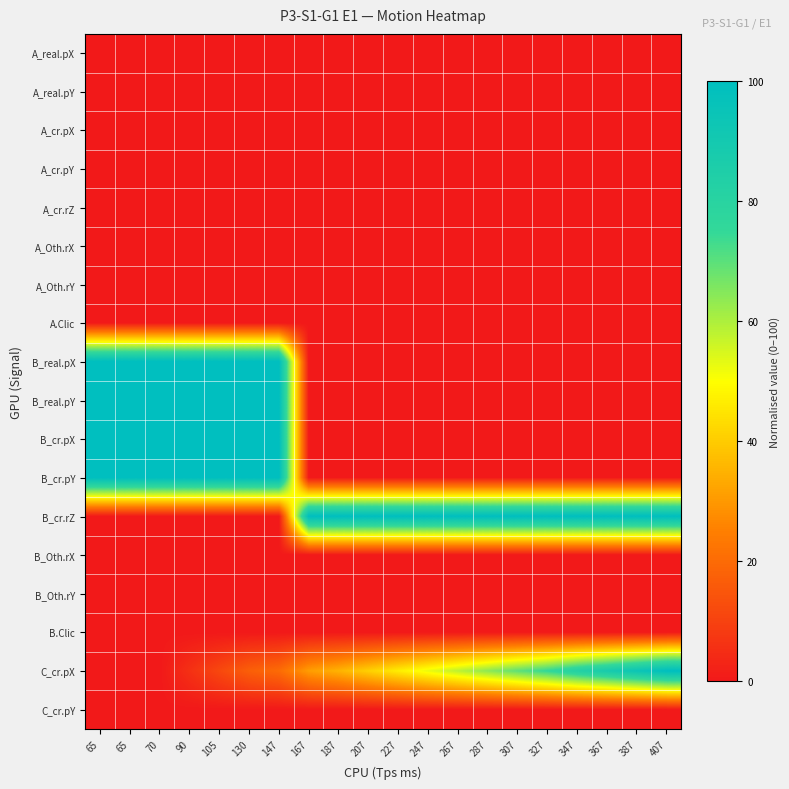

Reading left to right, extract all data points from this chart.

A_real.pX: 65=0.0	65=0.0	70=0.0	90=0.0	105=0.0	130=0.0	147=0.0	167=0.0	187=0.0	207=0.0	227=0.0	247=0.0	267=0.0	287=0.0	307=0.0	327=0.0	347=0.0	367=0.0	387=0.0	407=0.0
A_real.pY: 65=0.0	65=0.0	70=0.0	90=0.0	105=0.0	130=0.0	147=0.0	167=0.0	187=0.0	207=0.0	227=0.0	247=0.0	267=0.0	287=0.0	307=0.0	327=0.0	347=0.0	367=0.0	387=0.0	407=0.0
A_cr.pX: 65=0.0	65=0.0	70=0.0	90=0.0	105=0.0	130=0.0	147=0.0	167=0.0	187=0.0	207=0.0	227=0.0	247=0.0	267=0.0	287=0.0	307=0.0	327=0.0	347=0.0	367=0.0	387=0.0	407=0.0
A_cr.pY: 65=0.0	65=0.0	70=0.0	90=0.0	105=0.0	130=0.0	147=0.0	167=0.0	187=0.0	207=0.0	227=0.0	247=0.0	267=0.0	287=0.0	307=0.0	327=0.0	347=0.0	367=0.0	387=0.0	407=0.0
A_cr.rZ: 65=0.0	65=0.0	70=0.0	90=0.0	105=0.0	130=0.0	147=0.0	167=0.0	187=0.0	207=0.0	227=0.0	247=0.0	267=0.0	287=0.0	307=0.0	327=0.0	347=0.0	367=0.0	387=0.0	407=0.0
A_Oth.rX: 65=0.0	65=0.0	70=0.0	90=0.0	105=0.0	130=0.0	147=0.0	167=0.0	187=0.0	207=0.0	227=0.0	247=0.0	267=0.0	287=0.0	307=0.0	327=0.0	347=0.0	367=0.0	387=0.0	407=0.0
A_Oth.rY: 65=0.0	65=0.0	70=0.0	90=0.0	105=0.0	130=0.0	147=0.0	167=0.0	187=0.0	207=0.0	227=0.0	247=0.0	267=0.0	287=0.0	307=0.0	327=0.0	347=0.0	367=0.0	387=0.0	407=0.0
A.Clic: 65=0.0	65=0.0	70=0.0	90=0.0	105=0.0	130=0.0	147=0.0	167=0.0	187=0.0	207=0.0	227=0.0	247=0.0	267=0.0	287=0.0	307=0.0	327=0.0	347=0.0	367=0.0	387=0.0	407=0.0
B_real.pX: 65=100.0	65=100.0	70=100.0	90=100.0	105=100.0	130=100.0	147=100.0	167=0.0	187=0.0	207=0.0	227=0.0	247=0.0	267=0.0	287=0.0	307=0.0	327=0.0	347=0.0	367=0.0	387=0.0	407=0.0
B_real.pY: 65=100.0	65=100.0	70=100.0	90=100.0	105=100.0	130=100.0	147=100.0	167=0.0	187=0.0	207=0.0	227=0.0	247=0.0	267=0.0	287=0.0	307=0.0	327=0.0	347=0.0	367=0.0	387=0.0	407=0.0
B_cr.pX: 65=100.0	65=100.0	70=100.0	90=100.0	105=100.0	130=100.0	147=100.0	167=0.0	187=0.0	207=0.0	227=0.0	247=0.0	267=0.0	287=0.0	307=0.0	327=0.0	347=0.0	367=0.0	387=0.0	407=0.0
B_cr.pY: 65=100.0	65=100.0	70=100.0	90=100.0	105=100.0	130=100.0	147=100.0	167=0.0	187=0.0	207=0.0	227=0.0	247=0.0	267=0.0	287=0.0	307=0.0	327=0.0	347=0.0	367=0.0	387=0.0	407=0.0
B_cr.rZ: 65=0.0	65=0.0	70=0.0	90=0.0	105=0.0	130=0.0	147=0.0	167=100.0	187=100.0	207=100.0	227=100.0	247=100.0	267=100.0	287=100.0	307=100.0	327=100.0	347=100.0	367=100.0	387=100.0	407=100.0
B_Oth.rX: 65=0.0	65=0.0	70=0.0	90=0.0	105=0.0	130=0.0	147=0.0	167=0.0	187=0.0	207=0.0	227=0.0	247=0.0	267=0.0	287=0.0	307=0.0	327=0.0	347=0.0	367=0.0	387=0.0	407=0.0
B_Oth.rY: 65=0.0	65=0.0	70=0.0	90=0.0	105=0.0	130=0.0	147=0.0	167=0.0	187=0.0	207=0.0	227=0.0	247=0.0	267=0.0	287=0.0	307=0.0	327=0.0	347=0.0	367=0.0	387=0.0	407=0.0
B.Clic: 65=0.0	65=0.0	70=0.0	90=0.0	105=0.0	130=0.0	147=0.0	167=0.0	187=0.0	207=0.0	227=0.0	247=0.0	267=0.0	287=0.0	307=0.0	327=0.0	347=0.0	367=0.0	387=0.0	407=0.0
C_cr.pX: 65=0.0	65=0.0	70=0.0	90=5.8	105=11.5	130=17.3	147=20.2	167=30.9	187=35.1	207=40.9	227=46.7	247=52.4	267=58.2	287=63.9	307=69.7	327=75.5	347=82.7	367=88.5	387=94.2	407=100.0
C_cr.pY: 65=0.0	65=0.0	70=0.0	90=0.0	105=0.0	130=0.0	147=0.0	167=0.0	187=0.0	207=0.0	227=0.0	247=0.0	267=0.0	287=0.0	307=0.0	327=0.0	347=0.0	367=0.0	387=0.0	407=0.0